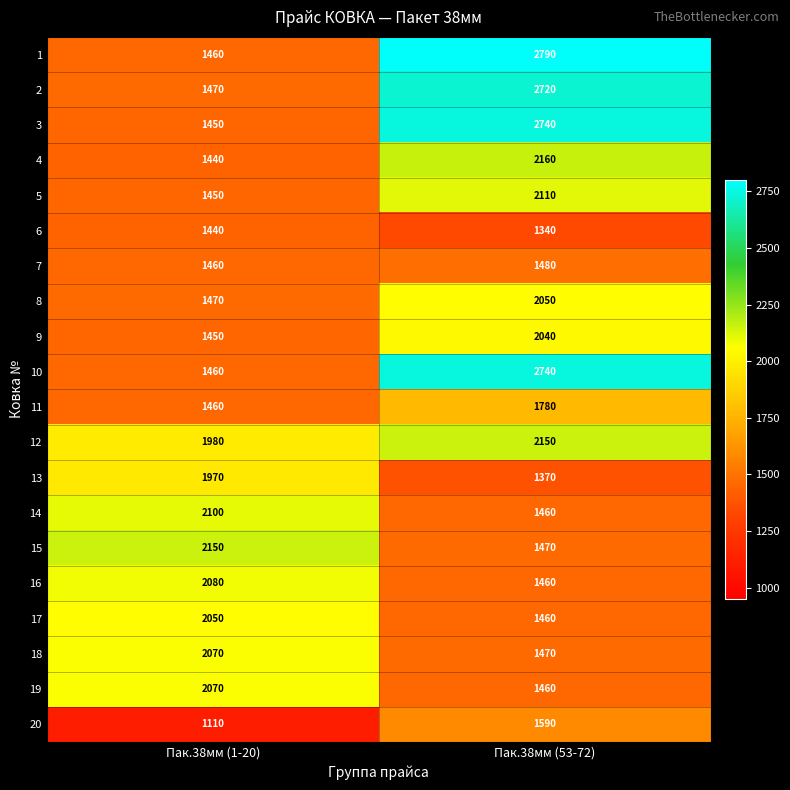

Is it true that 13 equals 796 at Пак.38мм (1-20)?

False